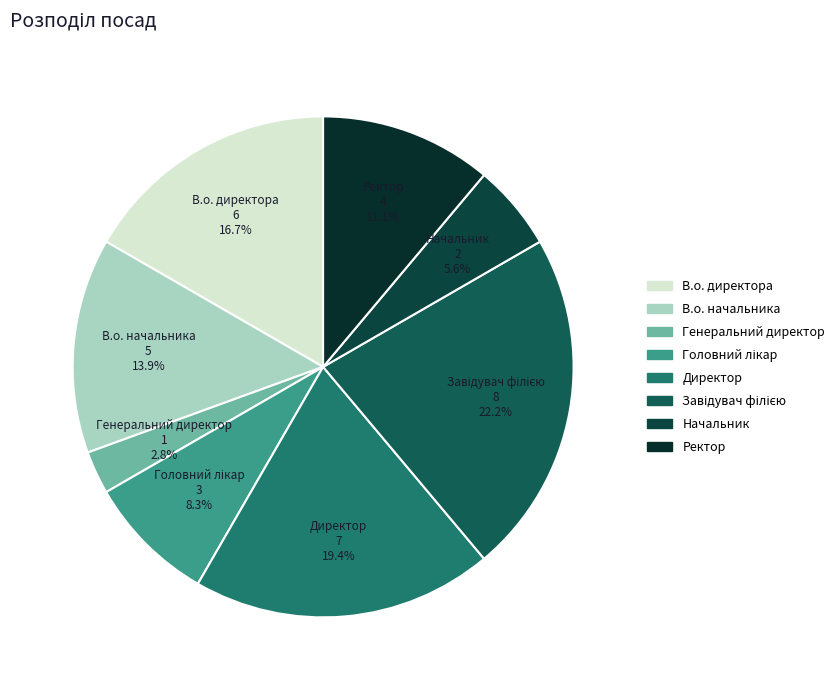

Combined, what portion of the pie is Ректор and Начальник?

16.7%